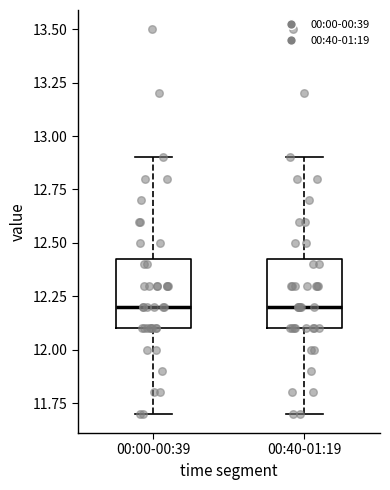

Where does the upper whisker of the box for 00:40-01:19 end on the y-axis? The values are not printed on the chart, so give them approximately, as read against the axis.

12.90